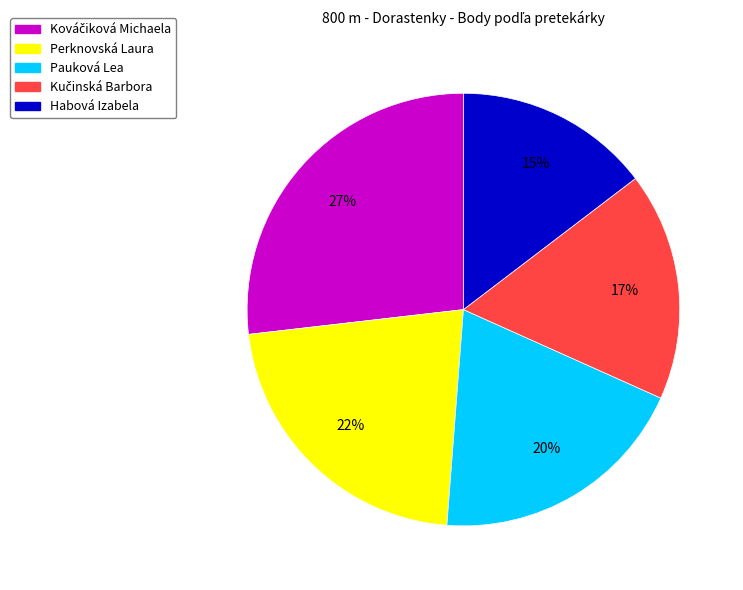

To the nearest percent, what is the difference between the largest and smallest slice percentages?

12%